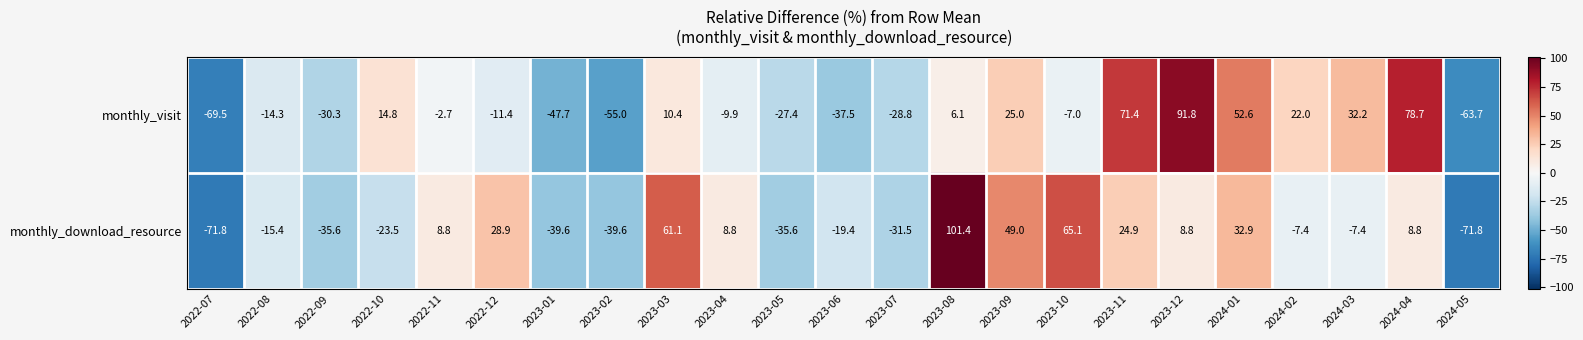

The monthly_download_resource series shows 50.2 at 2023-08. True or false?

False